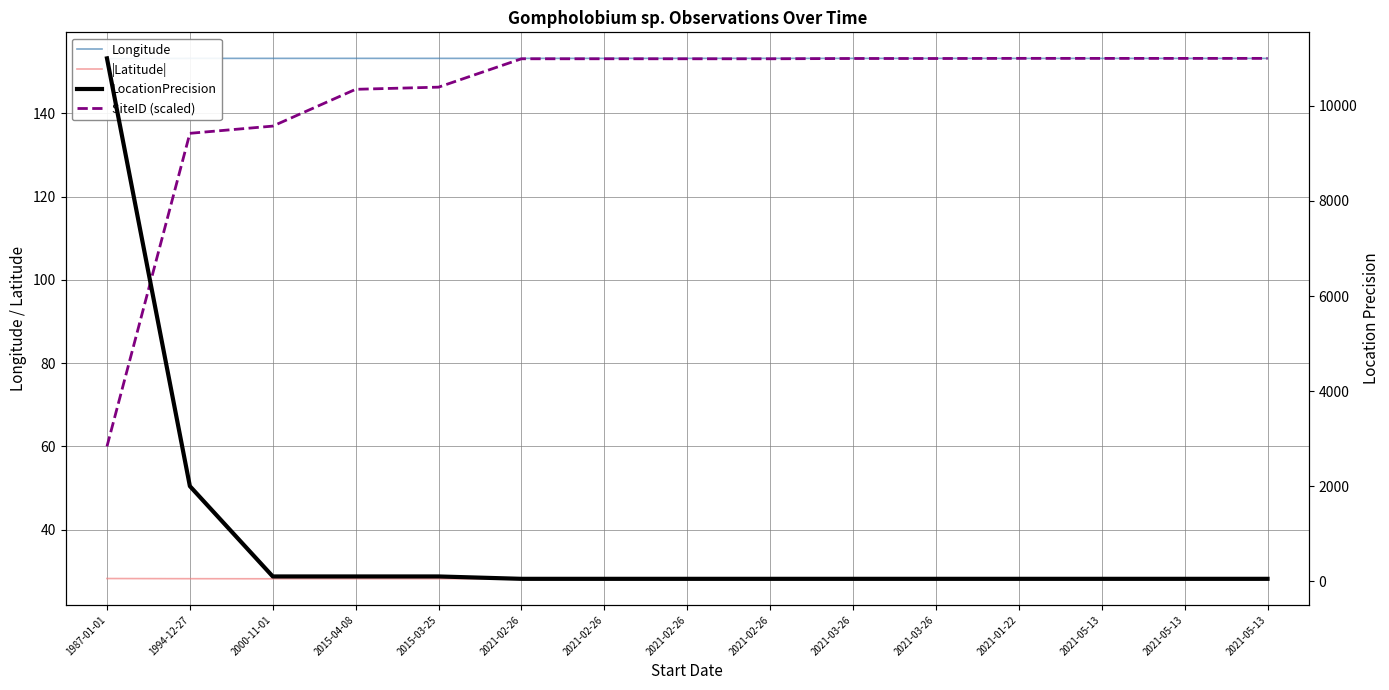

True or false: LocationPrecision and |Latitude| cross at least once.

False